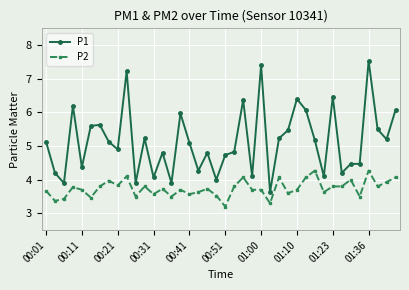

What is the value of the P1 point at the 30th from the left?

6.1